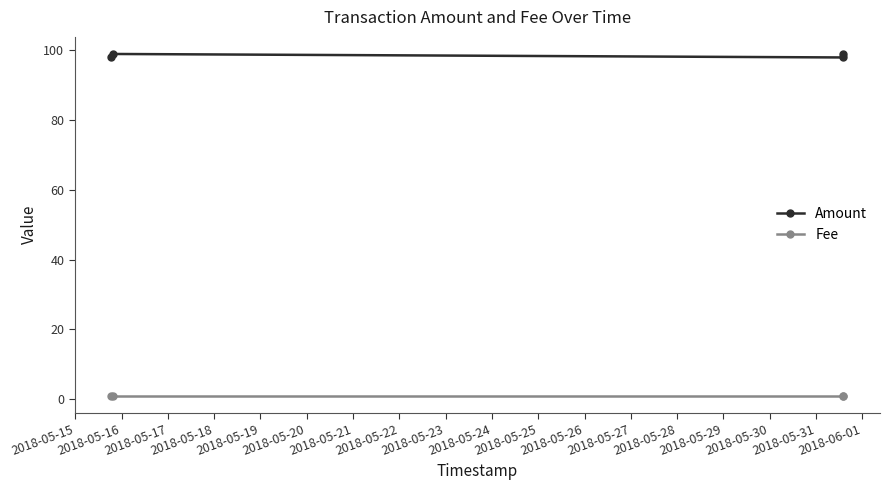

Which series has the largest total across all categories?

Amount